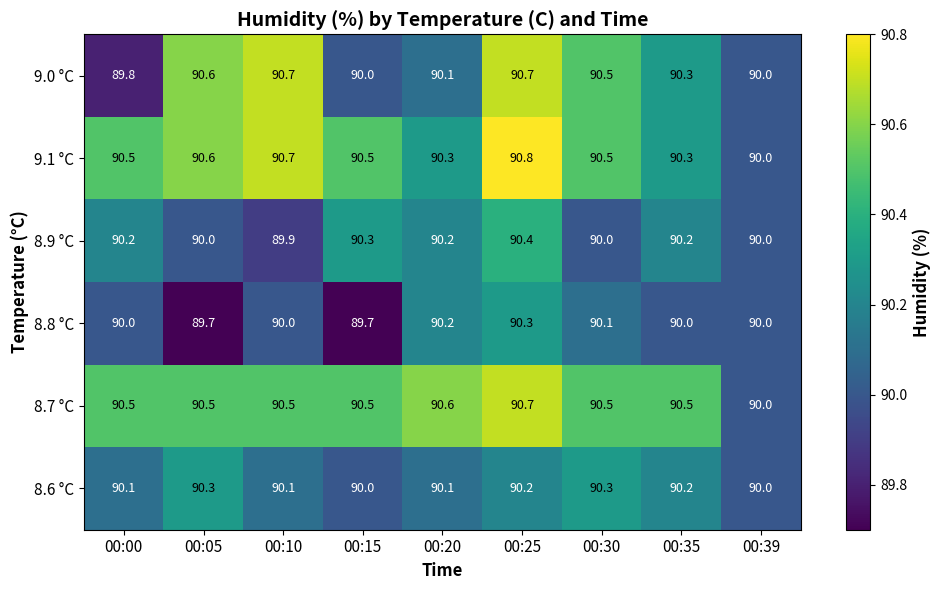

What is the minimum value shown in the chart?

89.7